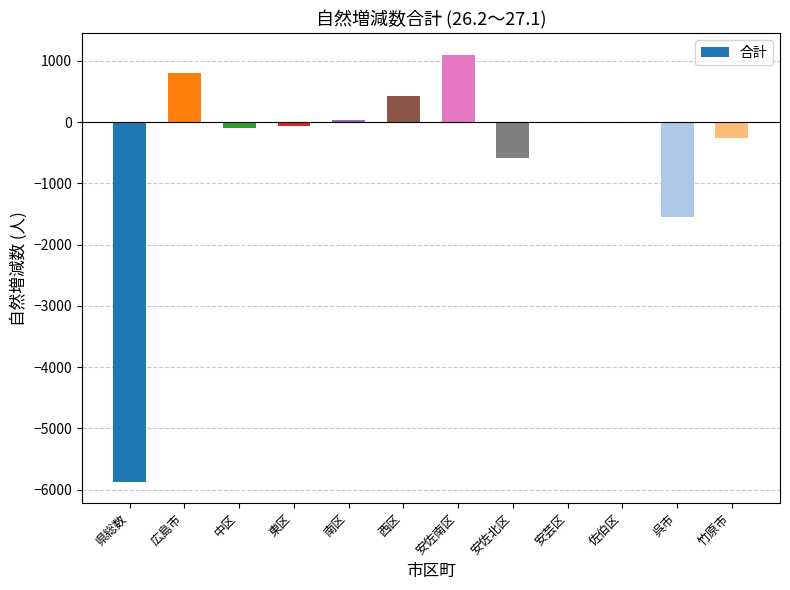

What is the sum of all values?

-6082